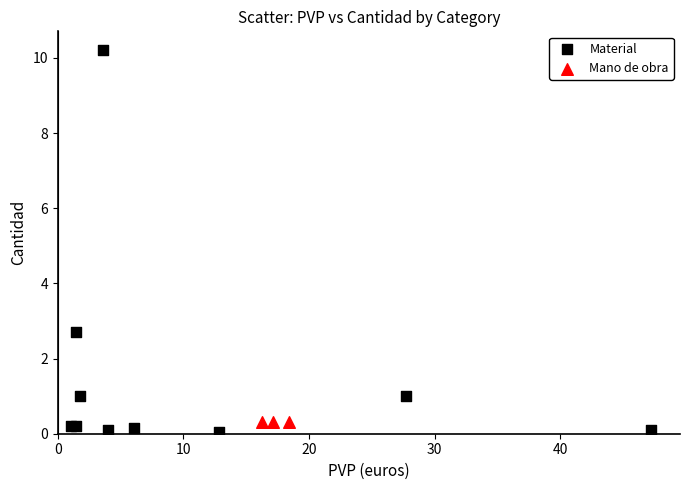

Which series reaches the maximum Y coordinate?

Material